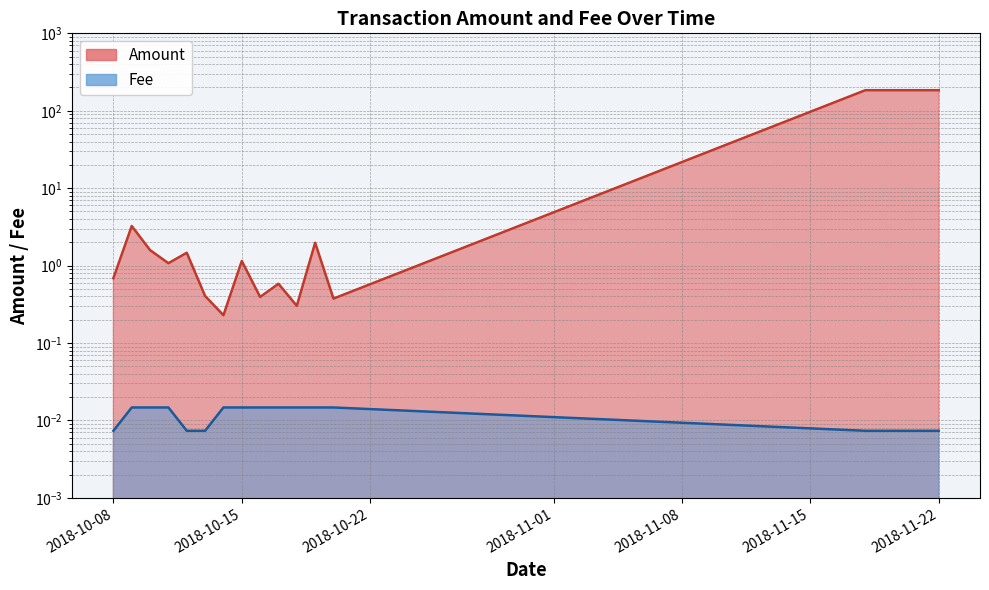

How many lines are shown in the chart?

2